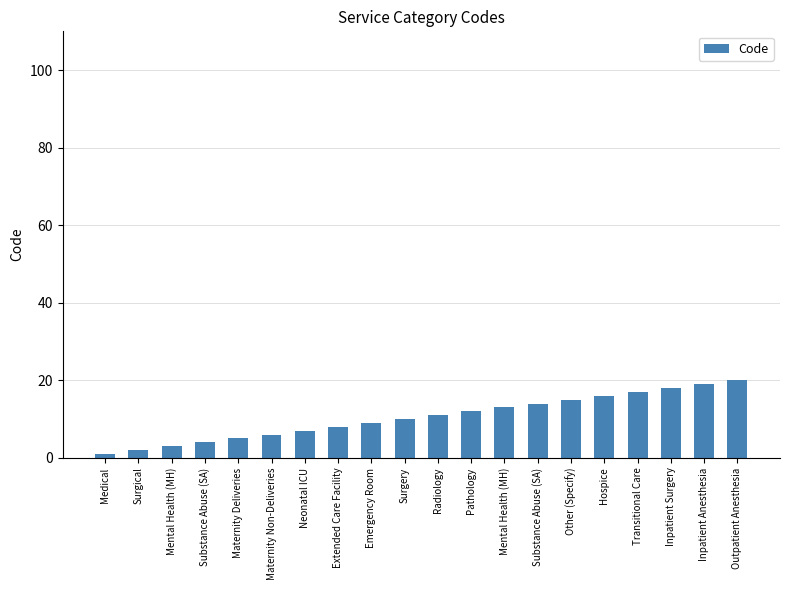

What is the difference between the values at Other (Specify) and Medical?

14